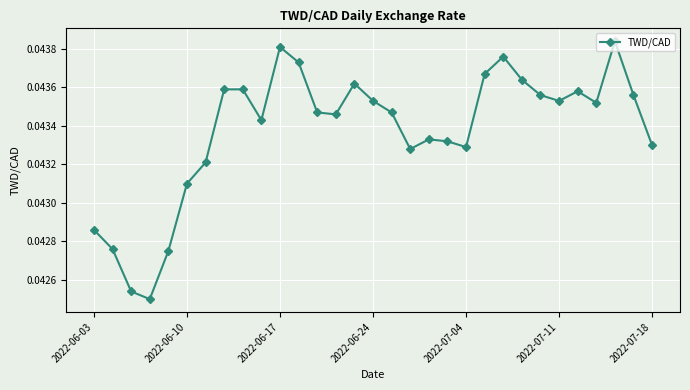

How many values are between 0 and 1?

31